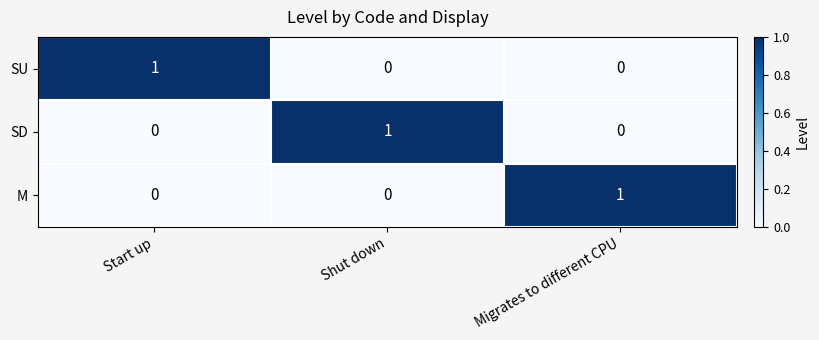

Reading right to left, list all the values displayed in this chart.

SU: 0	0	1
SD: 0	1	0
M: 1	0	0